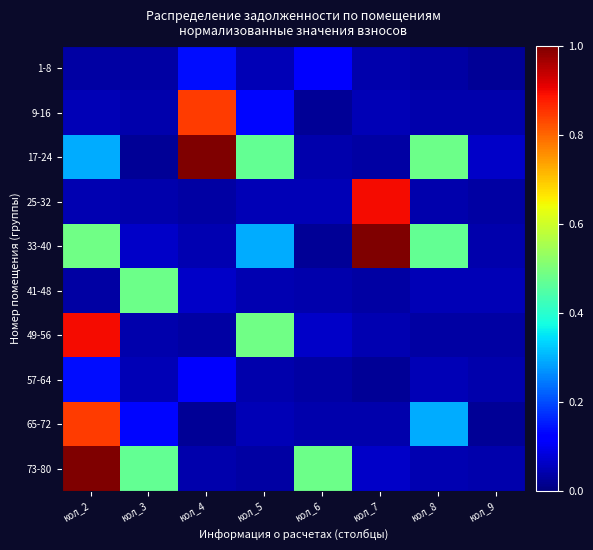

What is the total value across all series at кол_7?

2.2